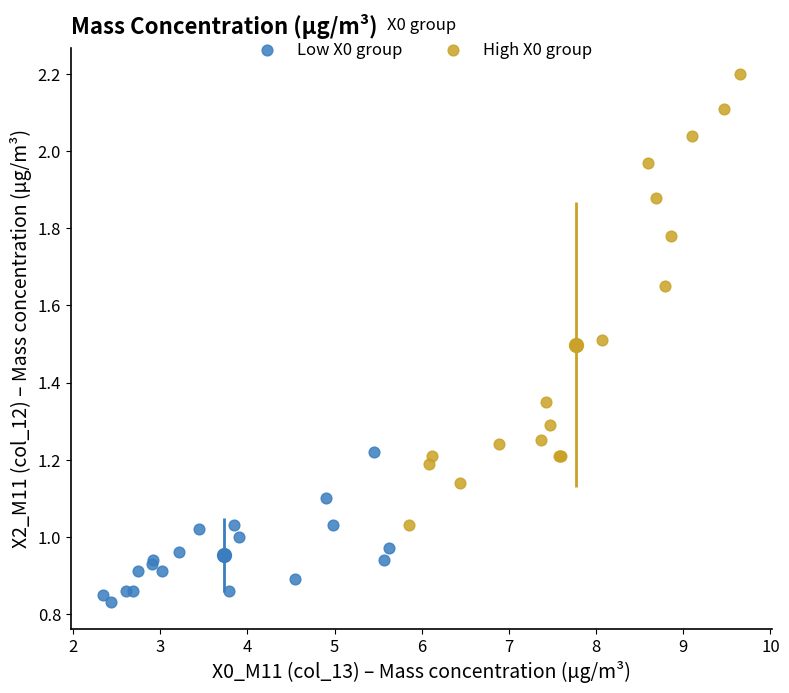

Which series reaches the maximum Y coordinate?

High X0 group